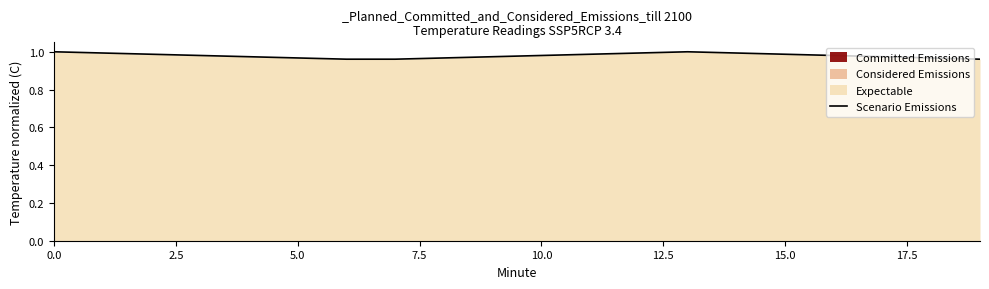

True or false: the data shows 1.0 at 13.

True